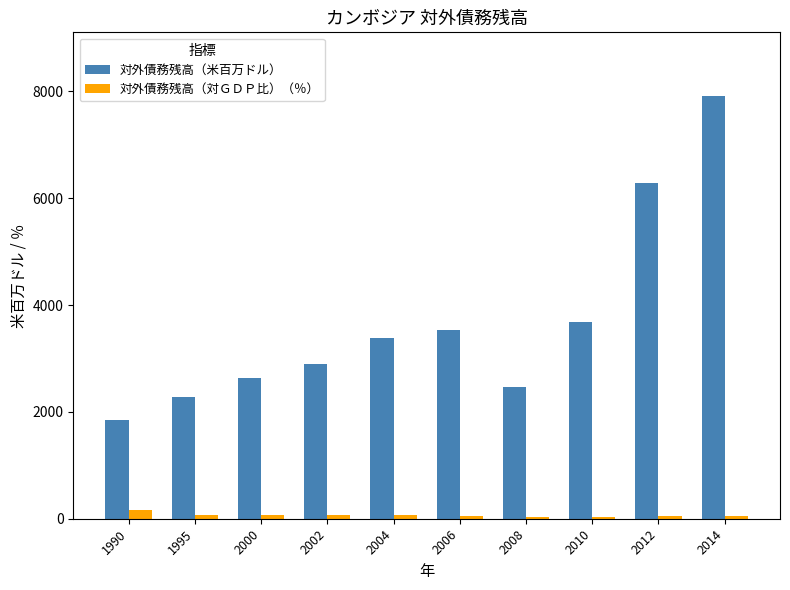

At which category is the sum across all series the highest?

2014